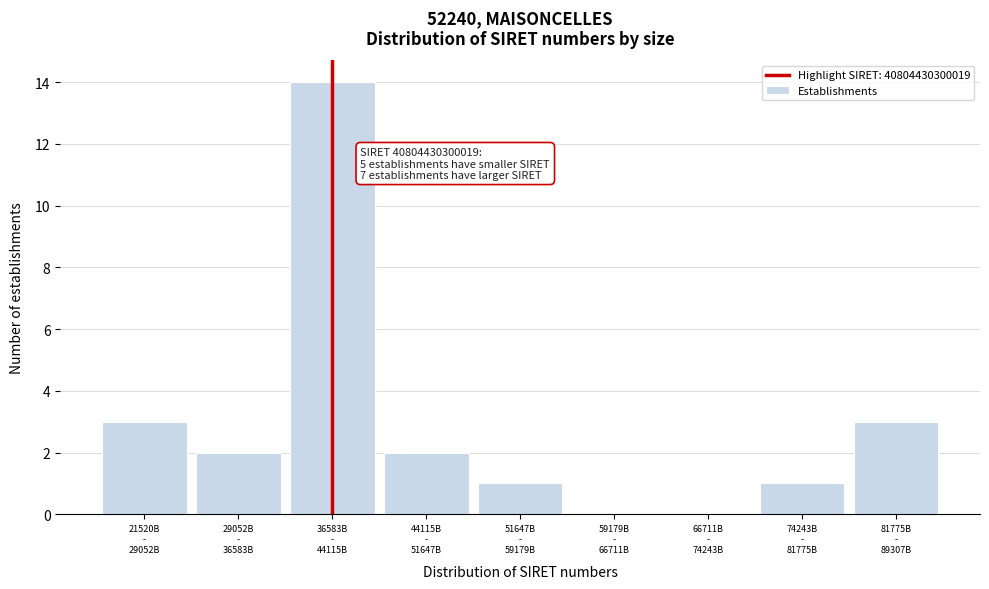

What is the greatest value displayed?

14